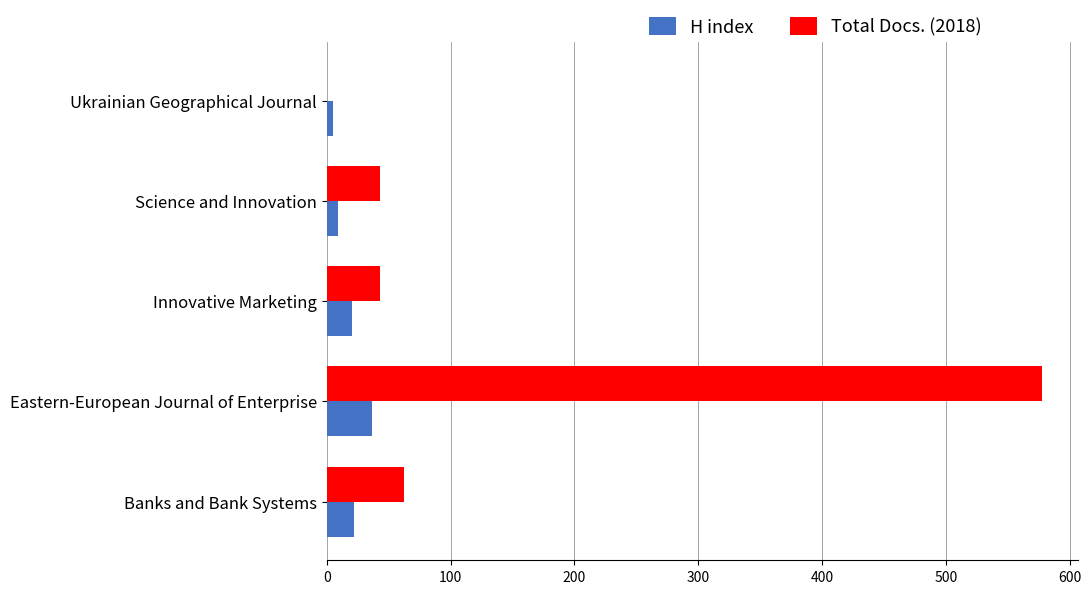

What are all the series names shown in the legend?

H index, Total Docs. (2018)